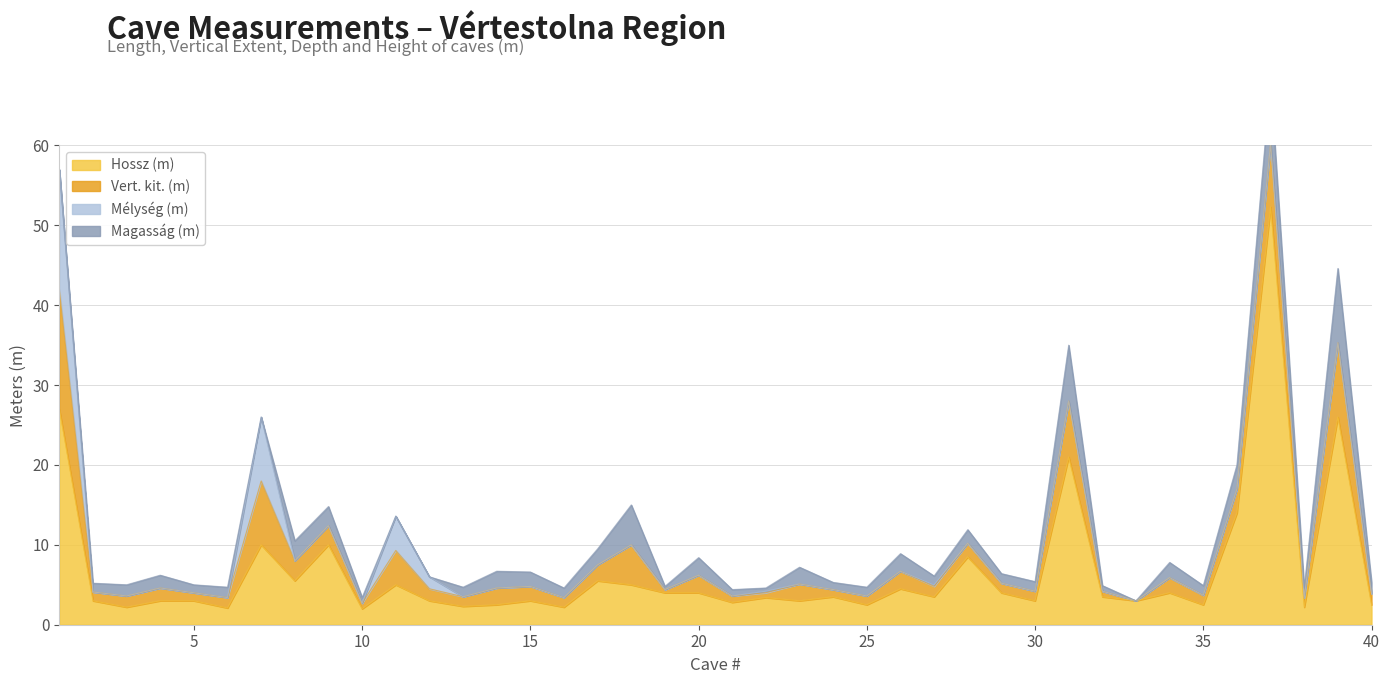

True or false: Hossz (m) has a value of 4.0 at 20.

True